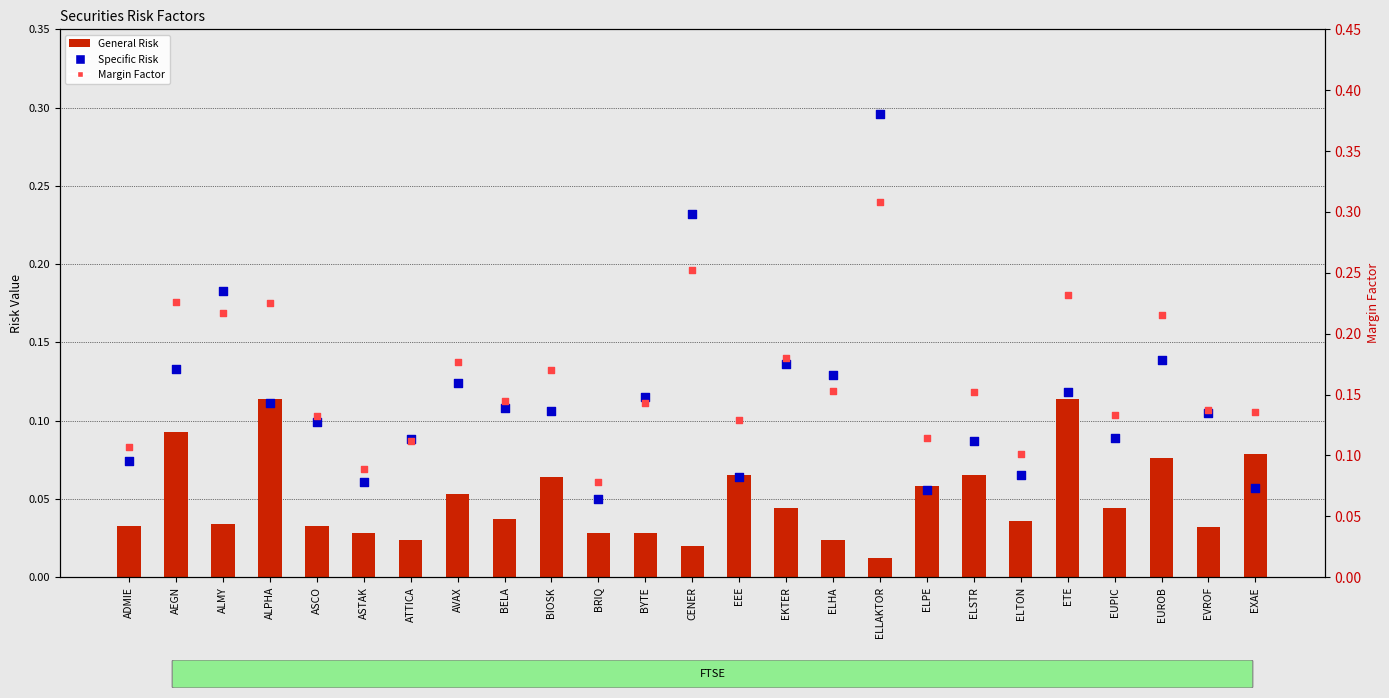

What are all the series names shown in the legend?

General Risk, Specific Risk, Margin Factor